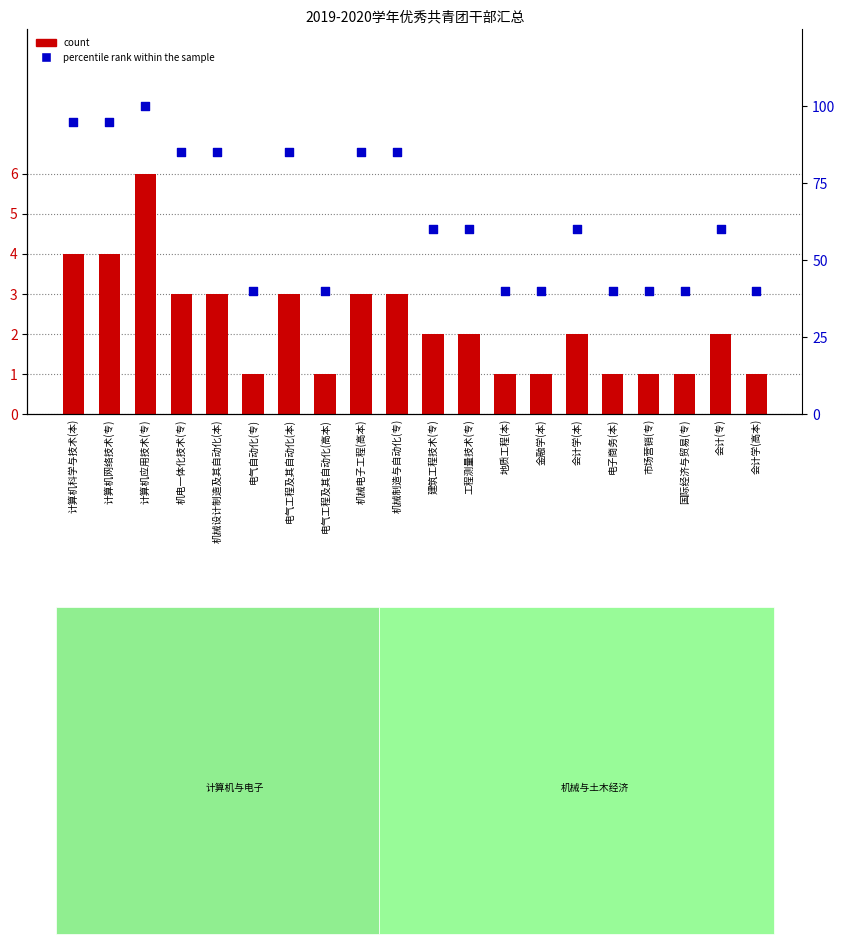

At how many categories does at least one series exceed 80?

8